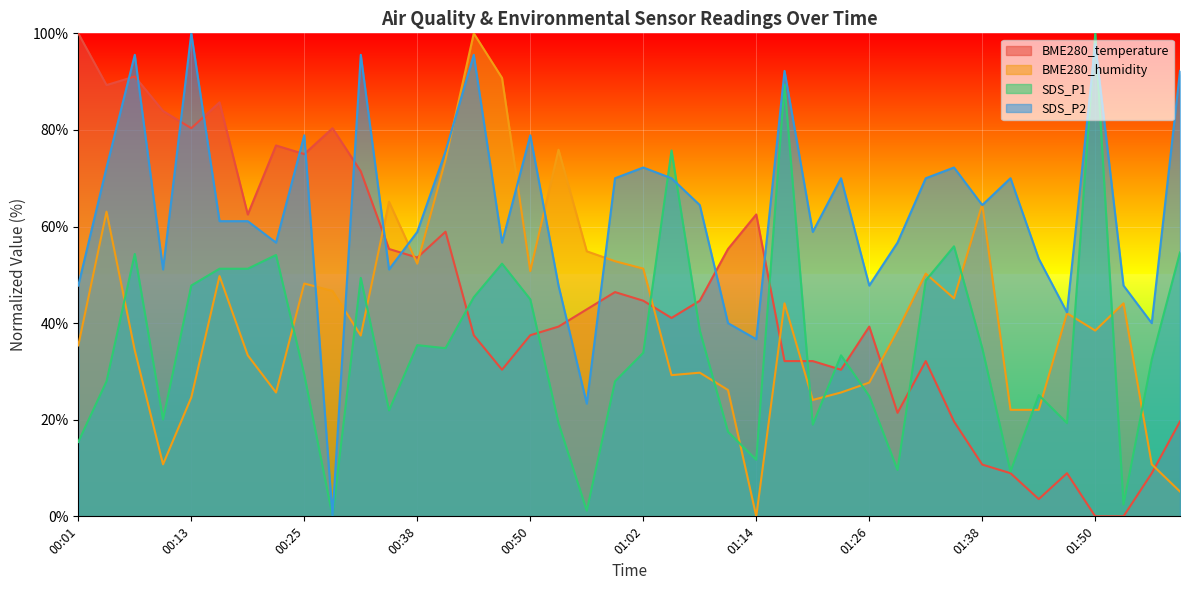

At which label does BME280_humidity reach its minimum?

01:14